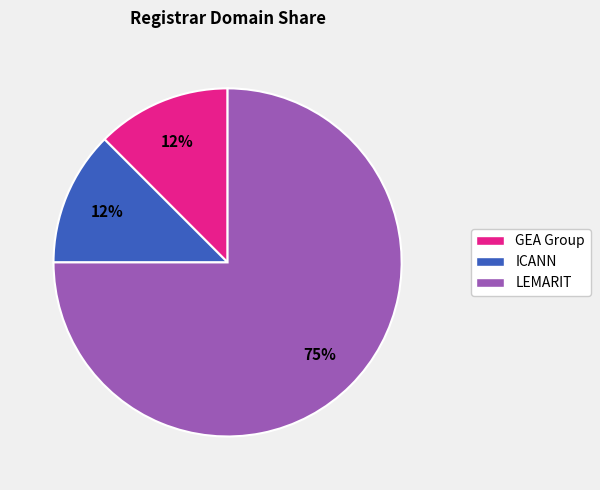

To the nearest percent, what is the average slice percentage?

33%